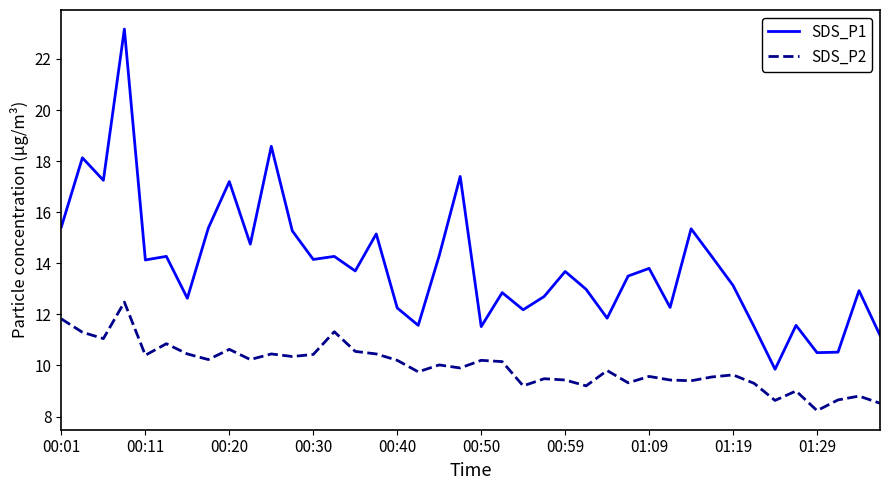

What is the difference between the maximum and minimum values in the SDS_P1 series?

13.3